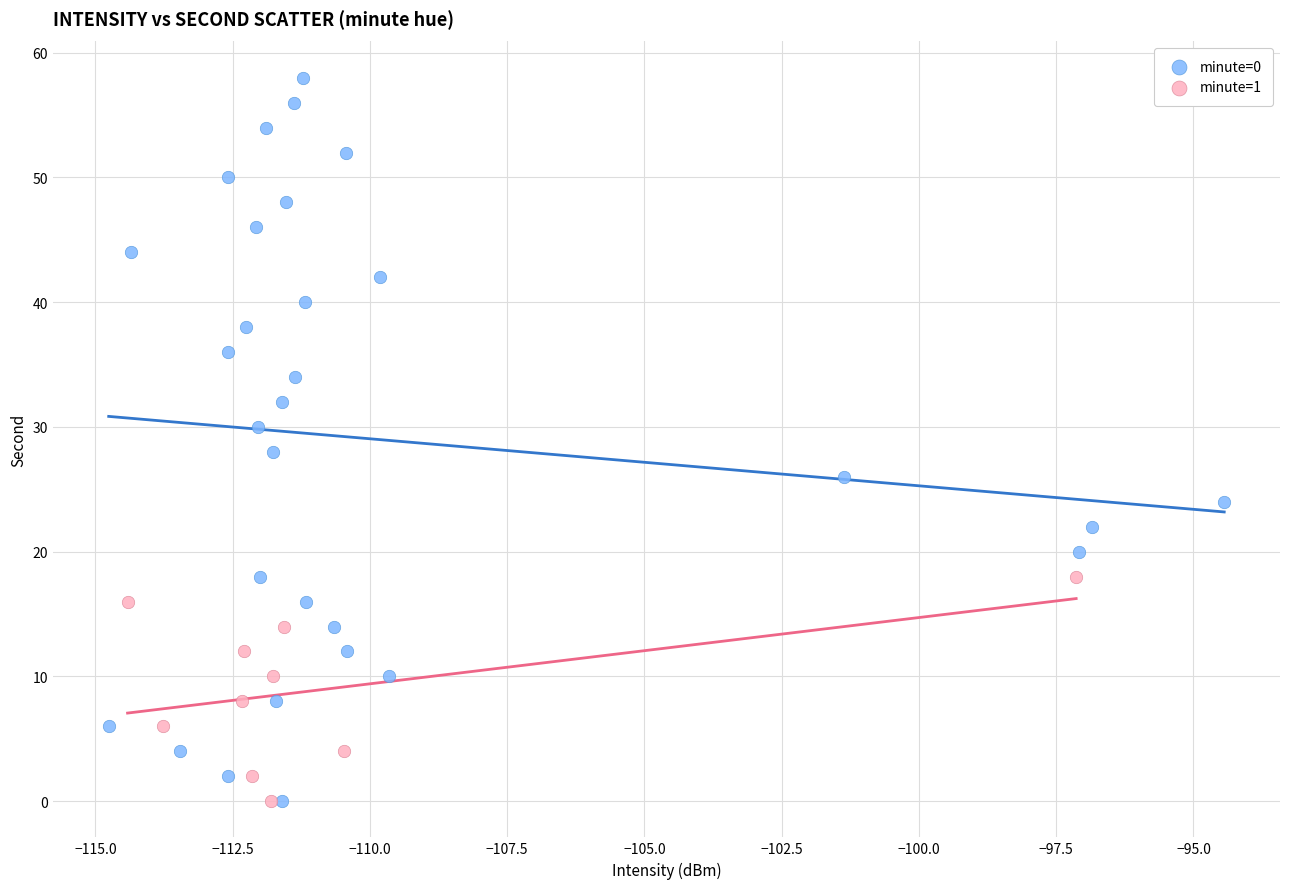

Which series reaches the maximum Y coordinate?

minute=0